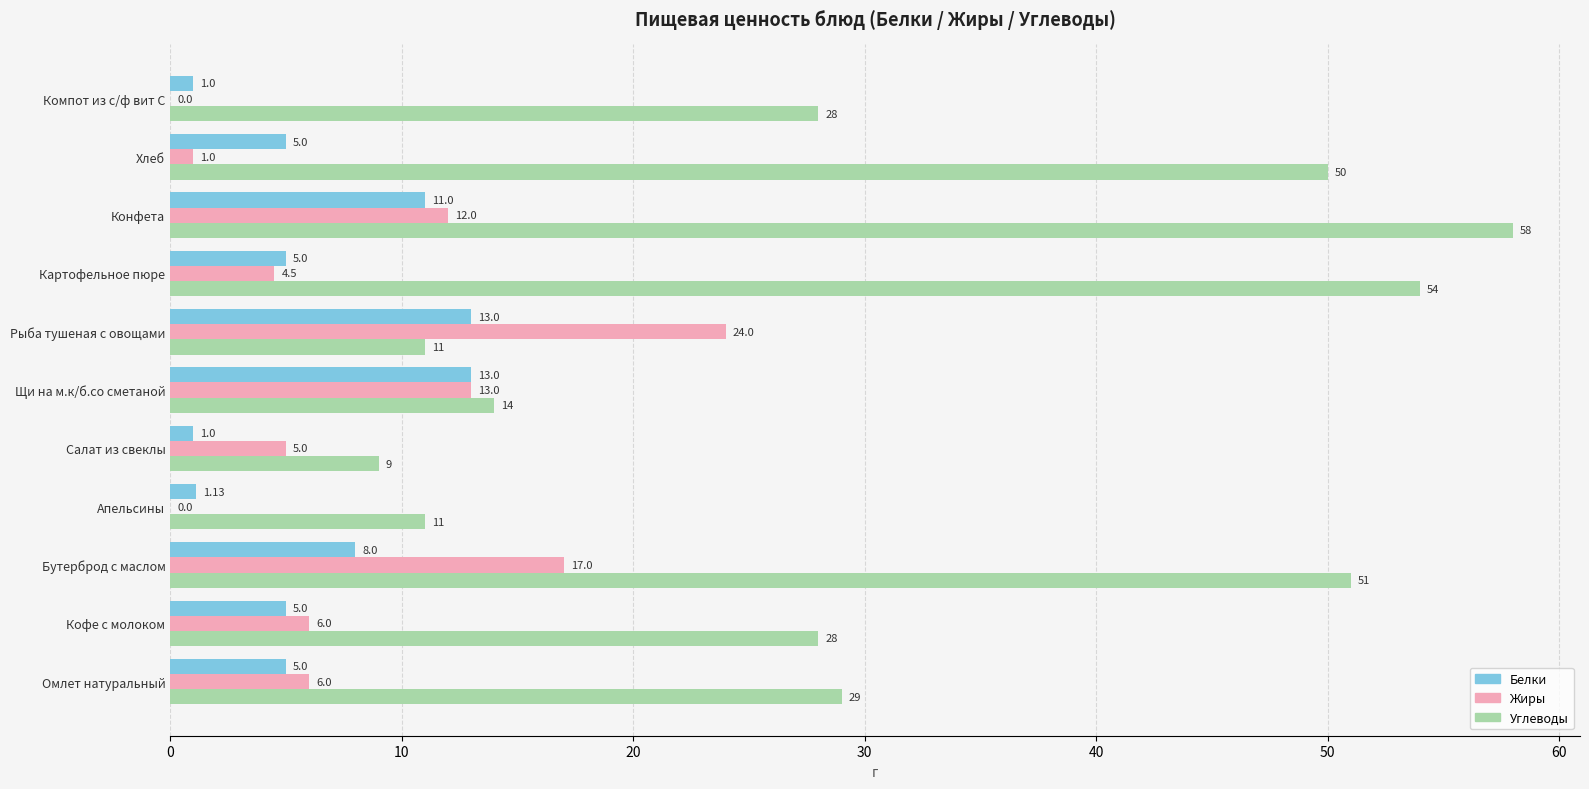

Which series changed the most between Хлеб and Компот из с/ф вит С?

Углеводы